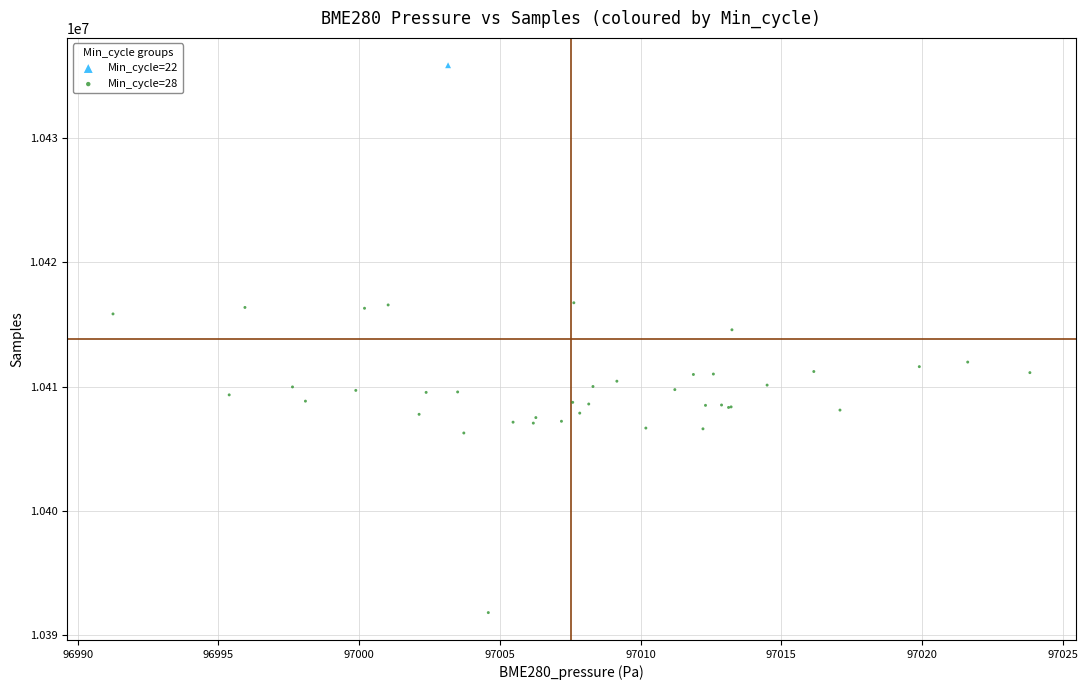

What are all the series names shown in the legend?

Min_cycle=22, Min_cycle=28